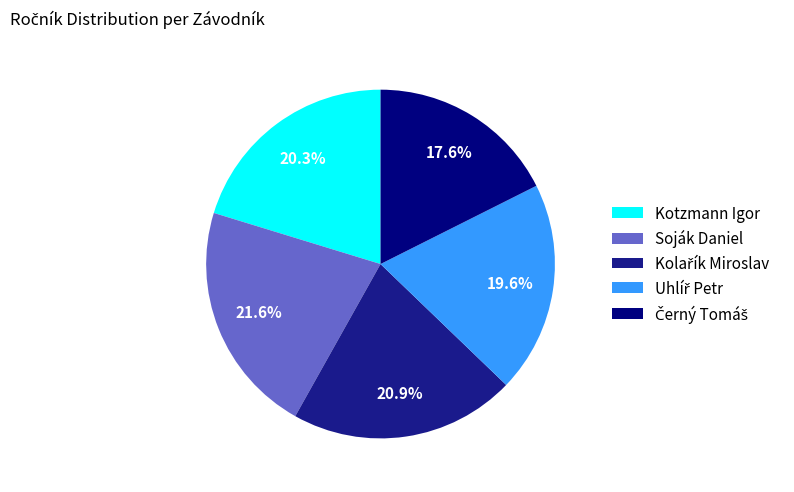

Is Kolařík Miroslav the majority of the pie?

No